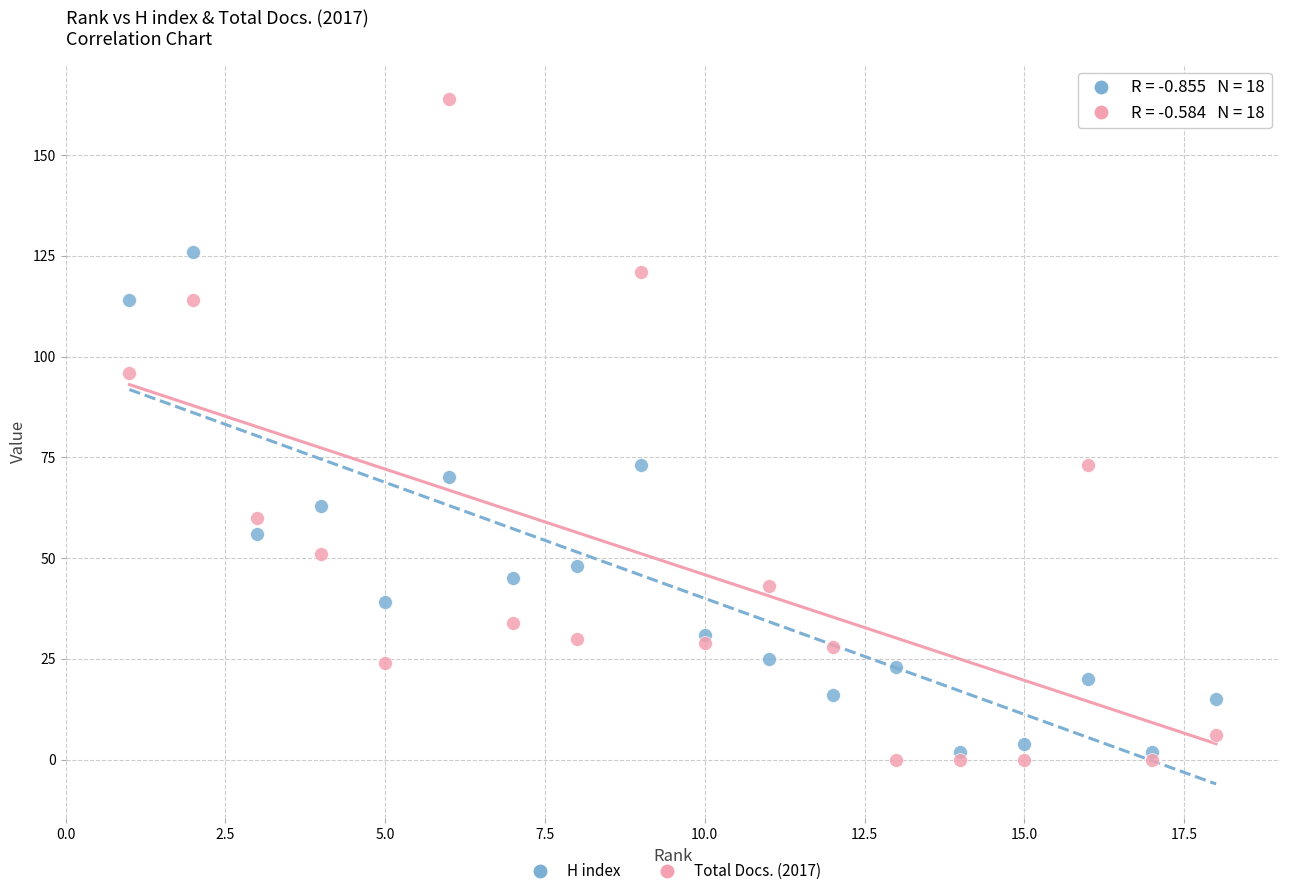

What are all the series names shown in the legend?

H index, Total Docs. (2017)